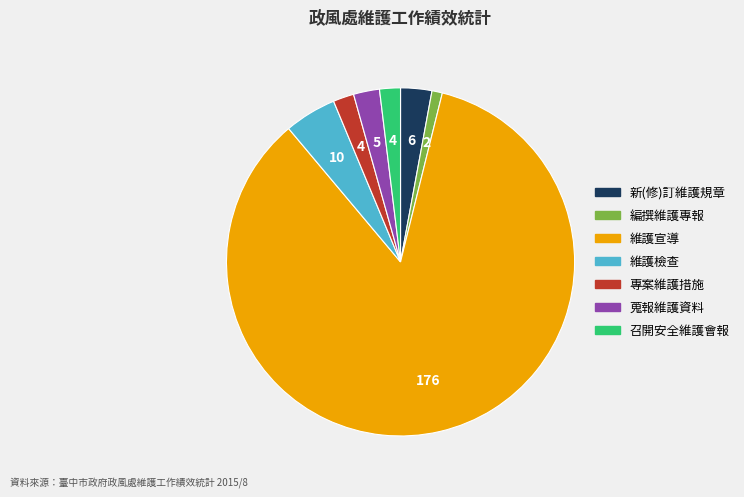

Which slice represents more than half of the pie?

維護宣導